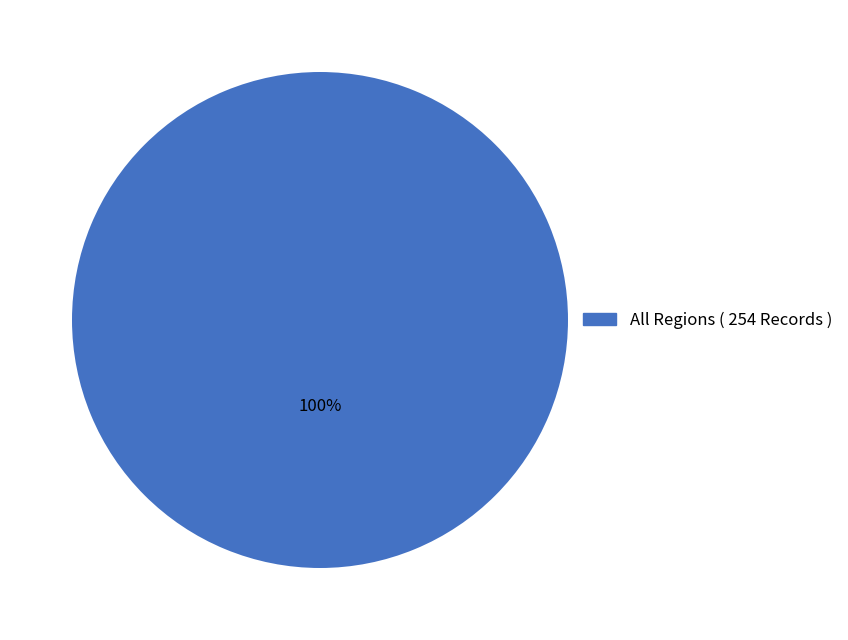

How many segments does this pie chart have?

1